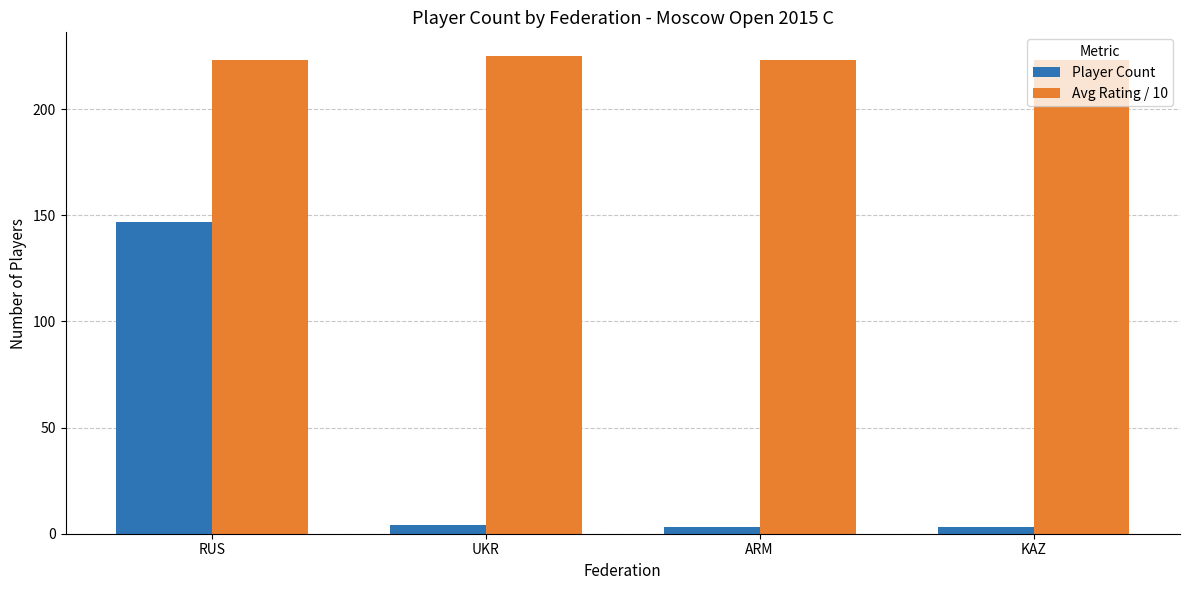

Which series has the widest spread of values?

Player Count